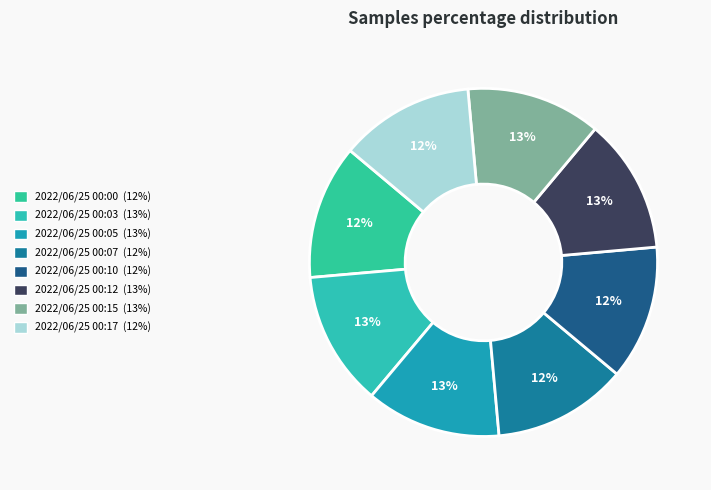

Between 2022/06/25 00:07 and 2022/06/25 00:12, which is larger?

2022/06/25 00:12